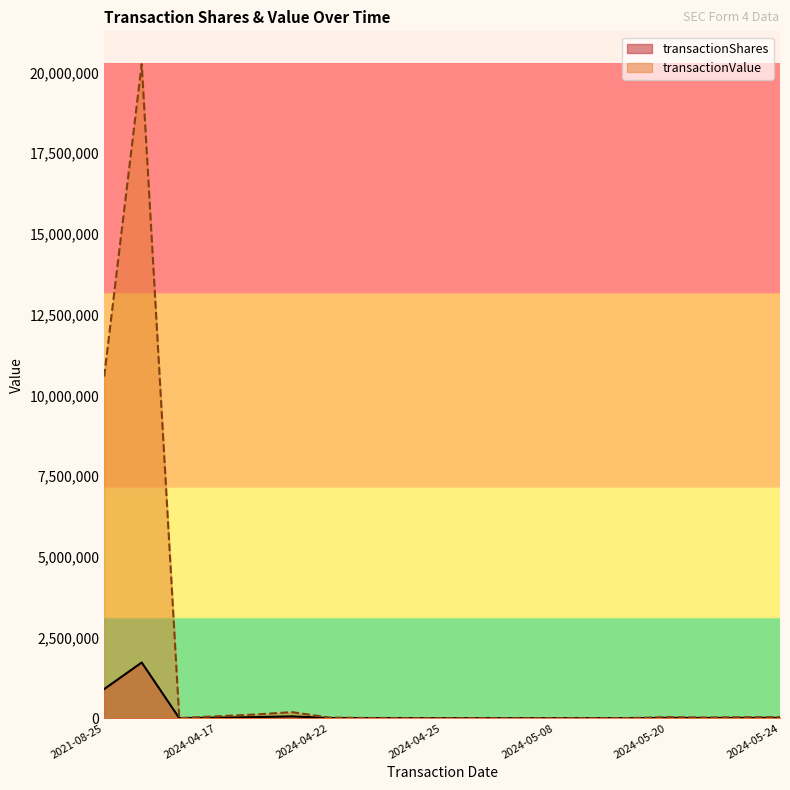

Rank the series at 2024-05-03 from lowest to highest value.

transactionShares, transactionValue